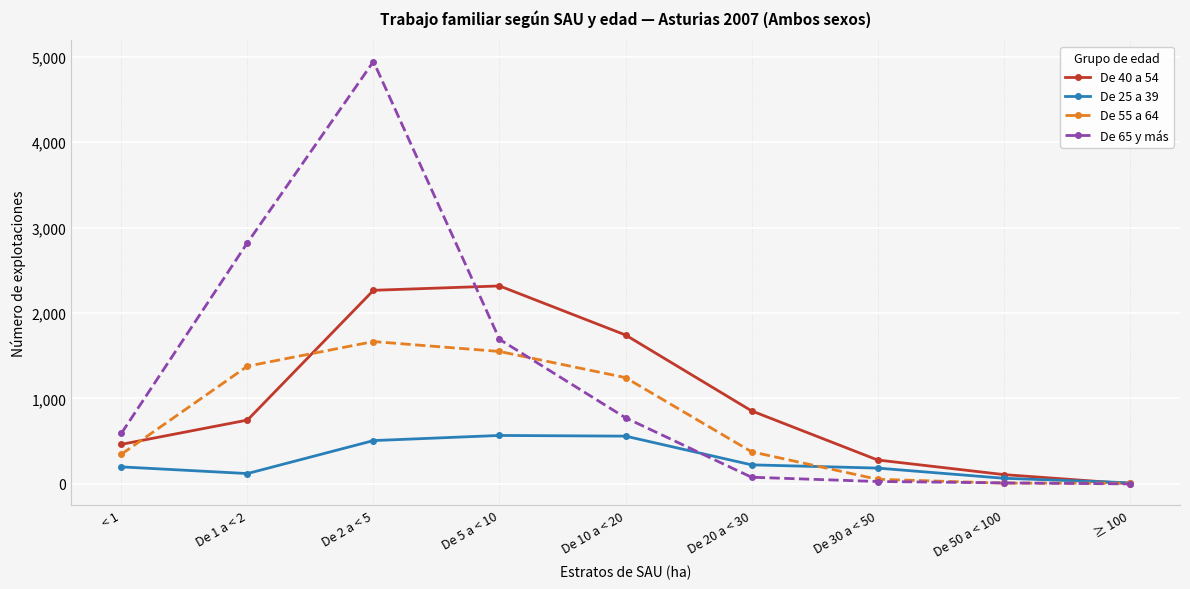

Rank the series by their average value, from highest to lowest.

De 65 y más, De 40 a 54, De 55 a 64, De 25 a 39